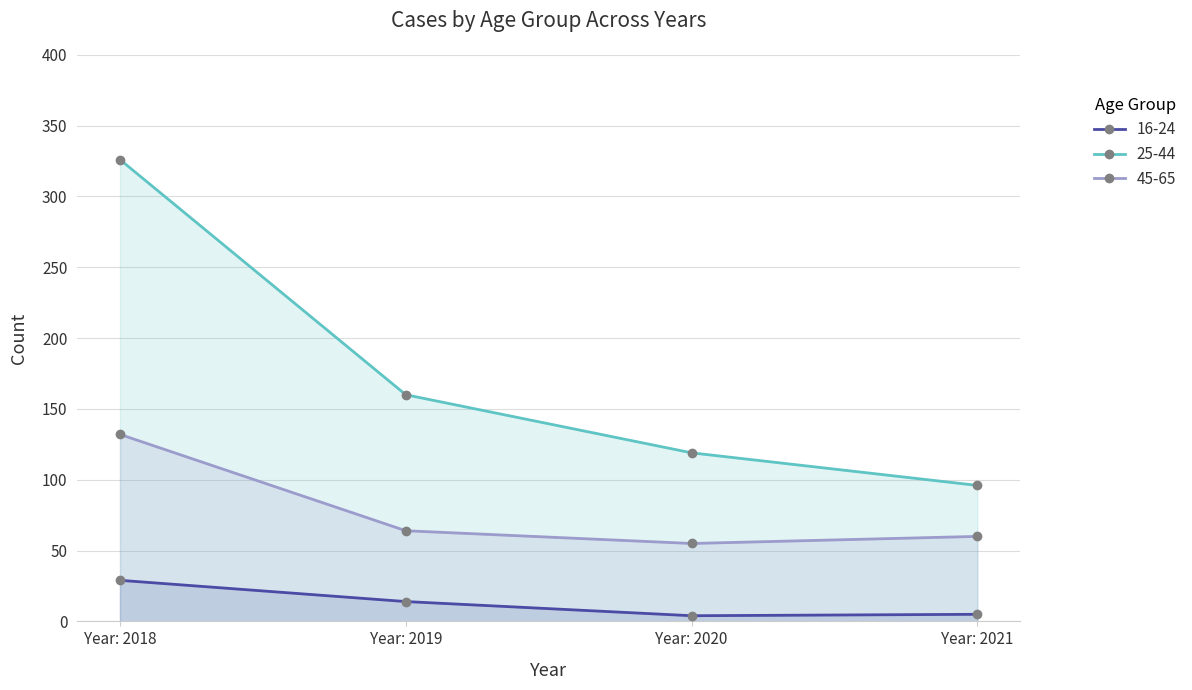

True or false: 25-44 has more than 1 interior local peaks.

False